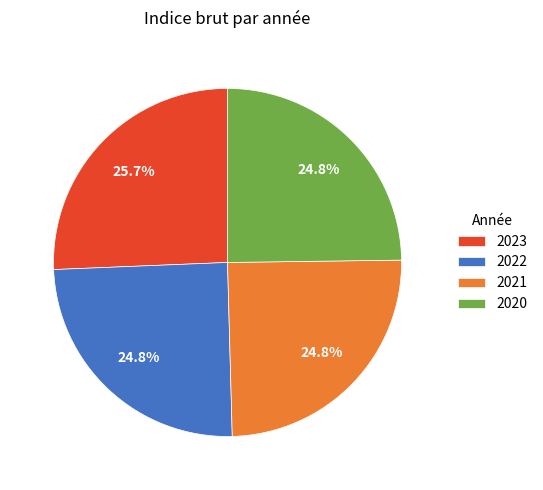

To the nearest percent, what portion does 2020 represent?

25%